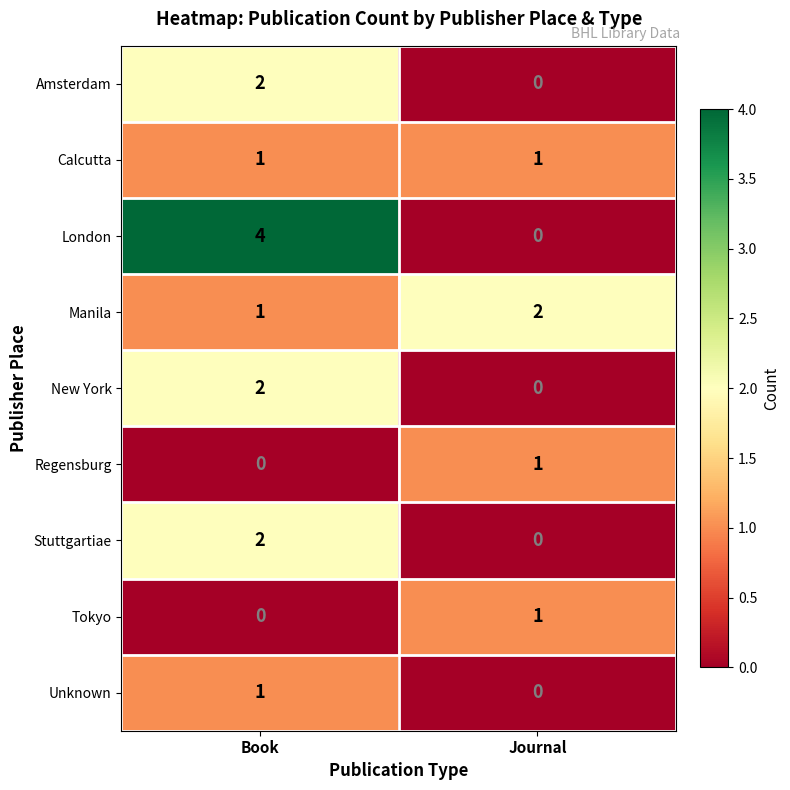

At which label is Unknown closest to 0?

Journal